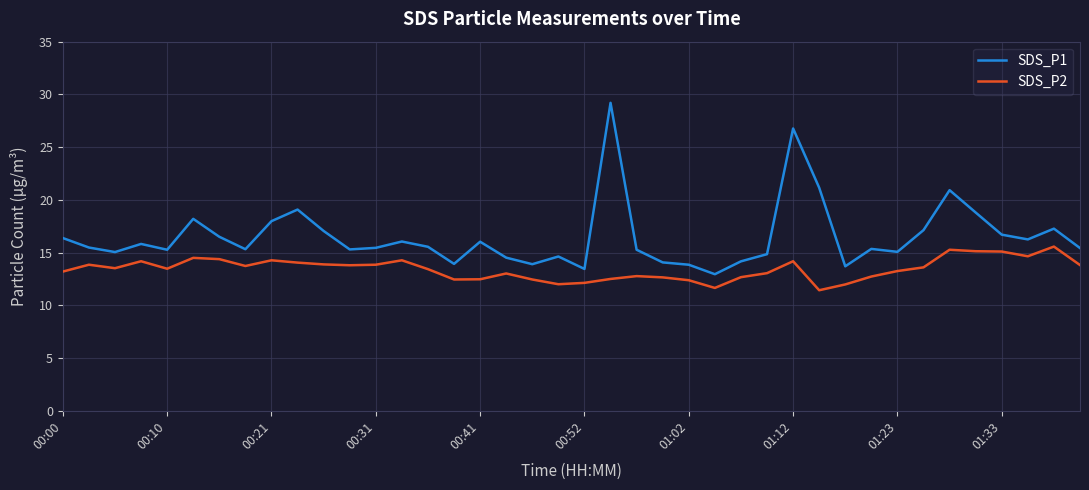

List the series in order of their peak value, lowest first.

SDS_P2, SDS_P1